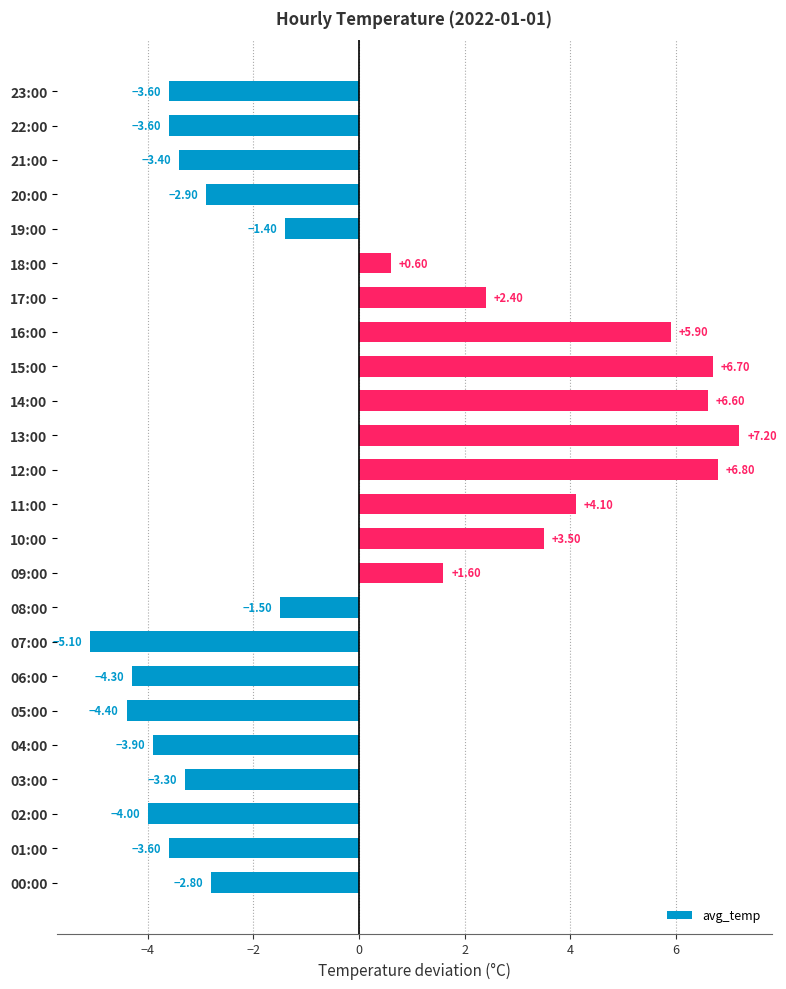

Where is the data nearest to the value 1?

18:00